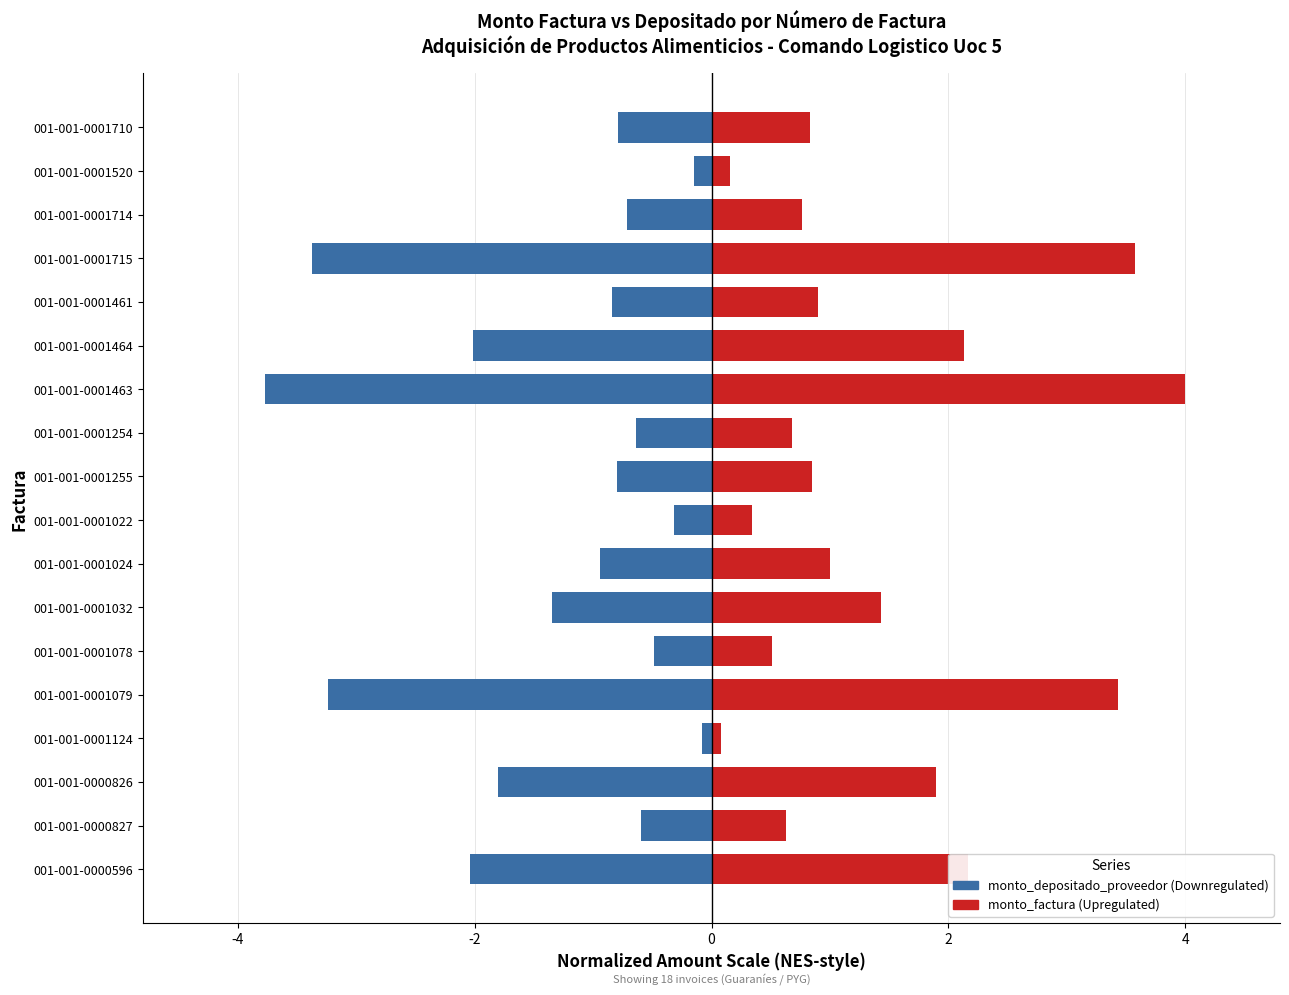

What is the lowest value of the monto_factura series?

0.1